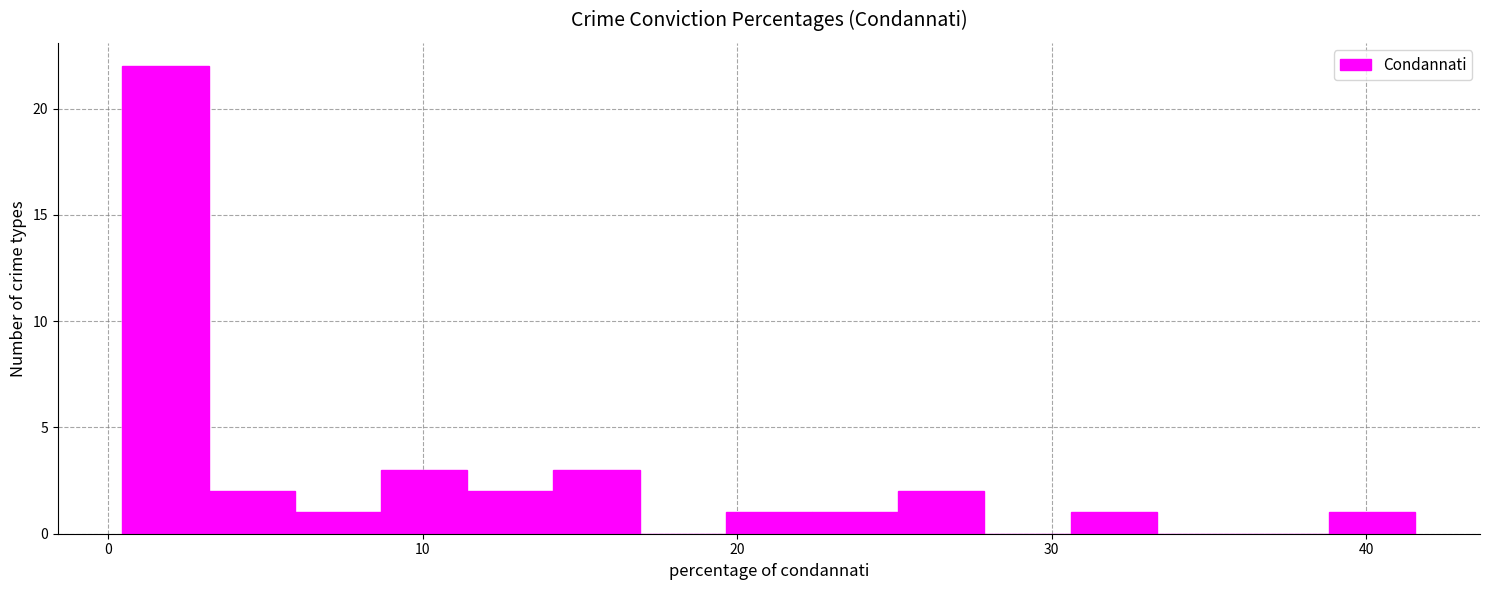

Read against the x-axis, roughly where is the centre of the tallest bar?

2